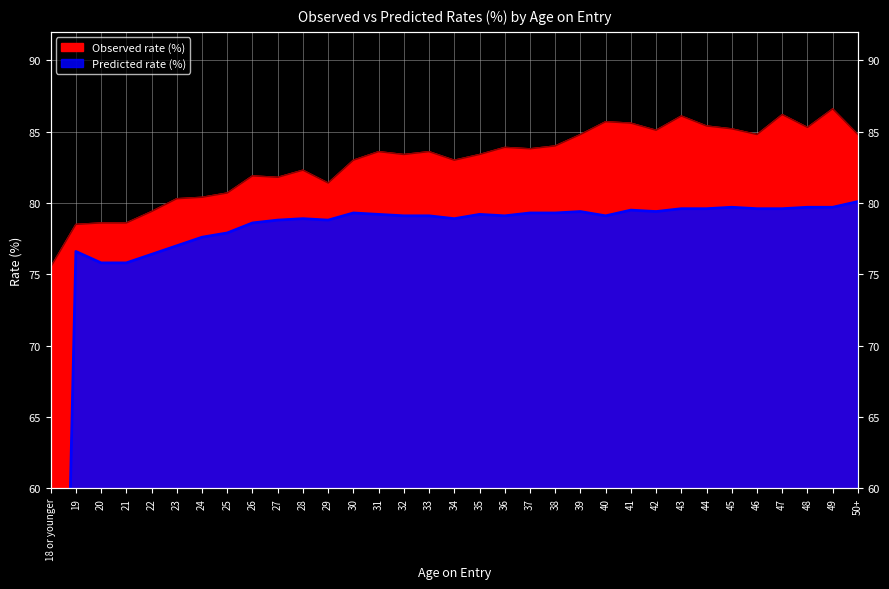

What is the sum of the Observed rate (%) values at 29 and 44?

166.8